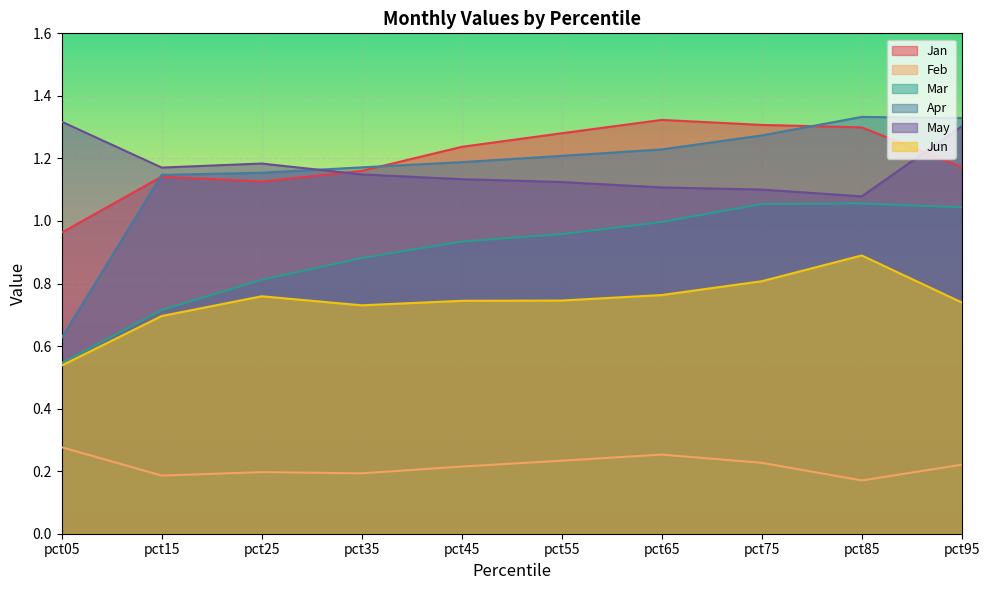

The value of Jun at pct05 is 0.5. True or false?

True